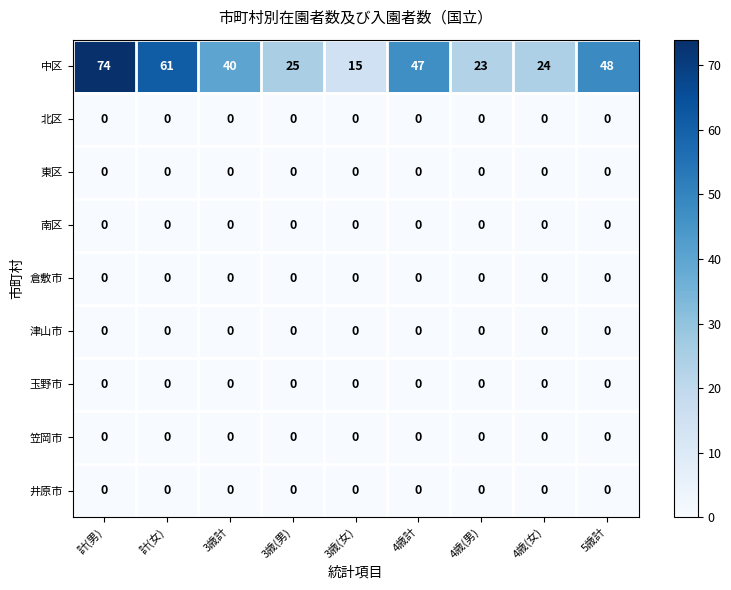

At which category is the sum across all series the highest?

計(男)